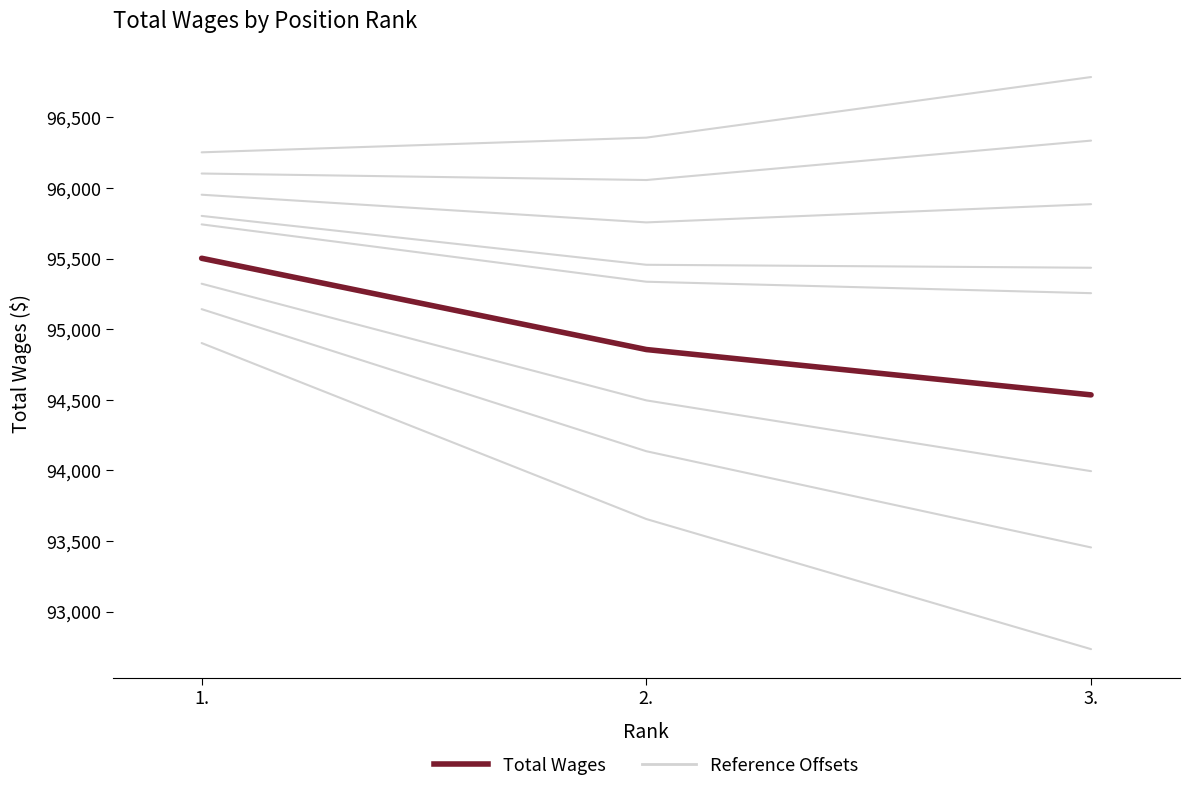

The chart shows a value of 26529 at 2.. True or false?

False